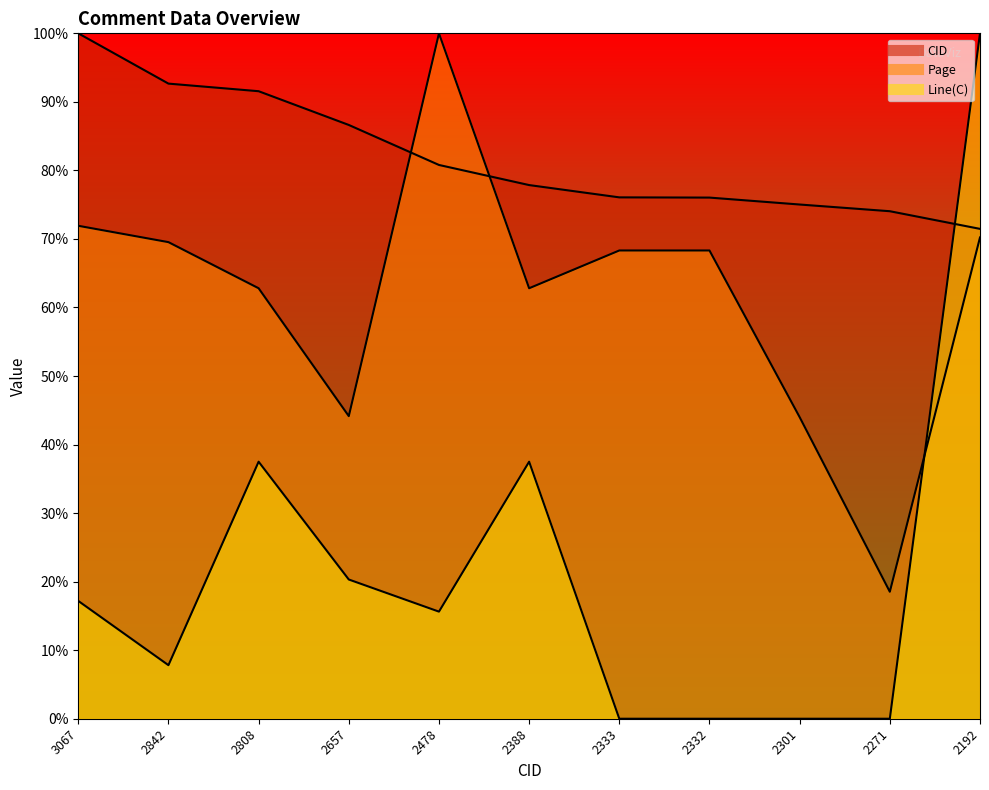

How many values in Line(C) are above zero?

7